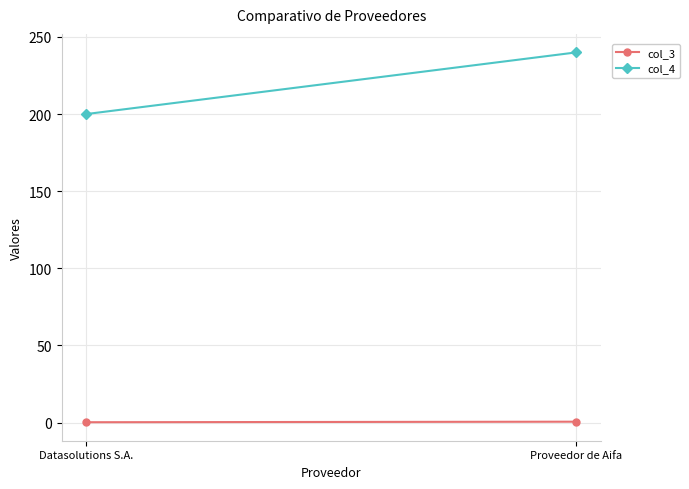

Count the col_3 values in the range 0 to 1.

2